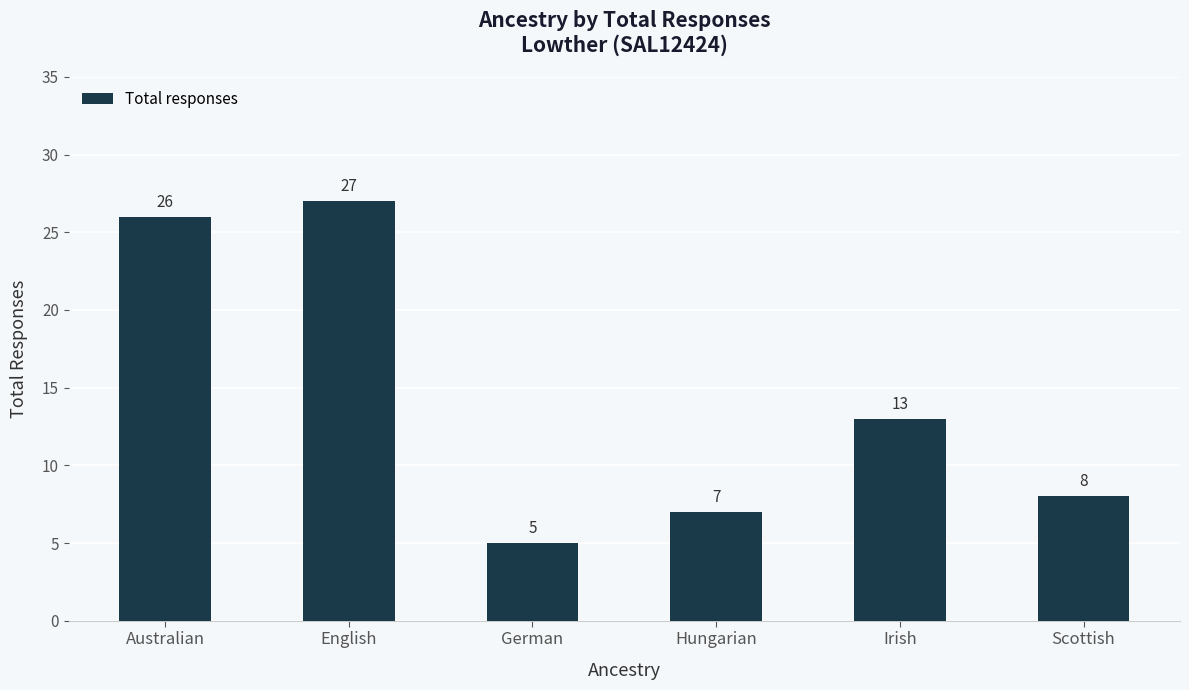

Approximately how many times larger is the value at Hungarian compared to Australian?

0.3